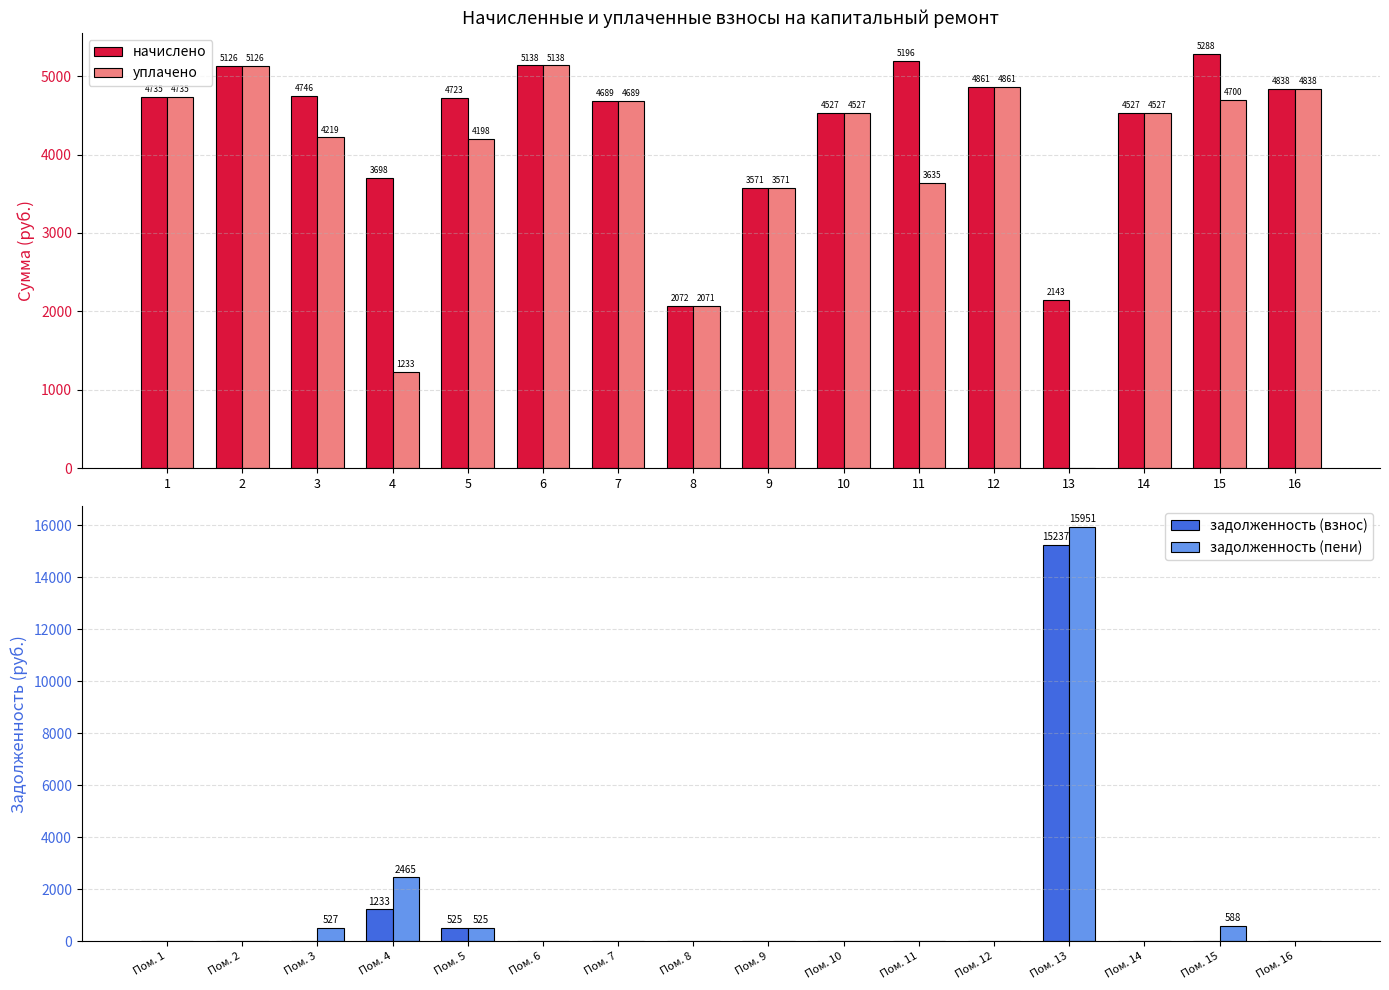

What is the approximate value of уплачено at 4?

1232.6